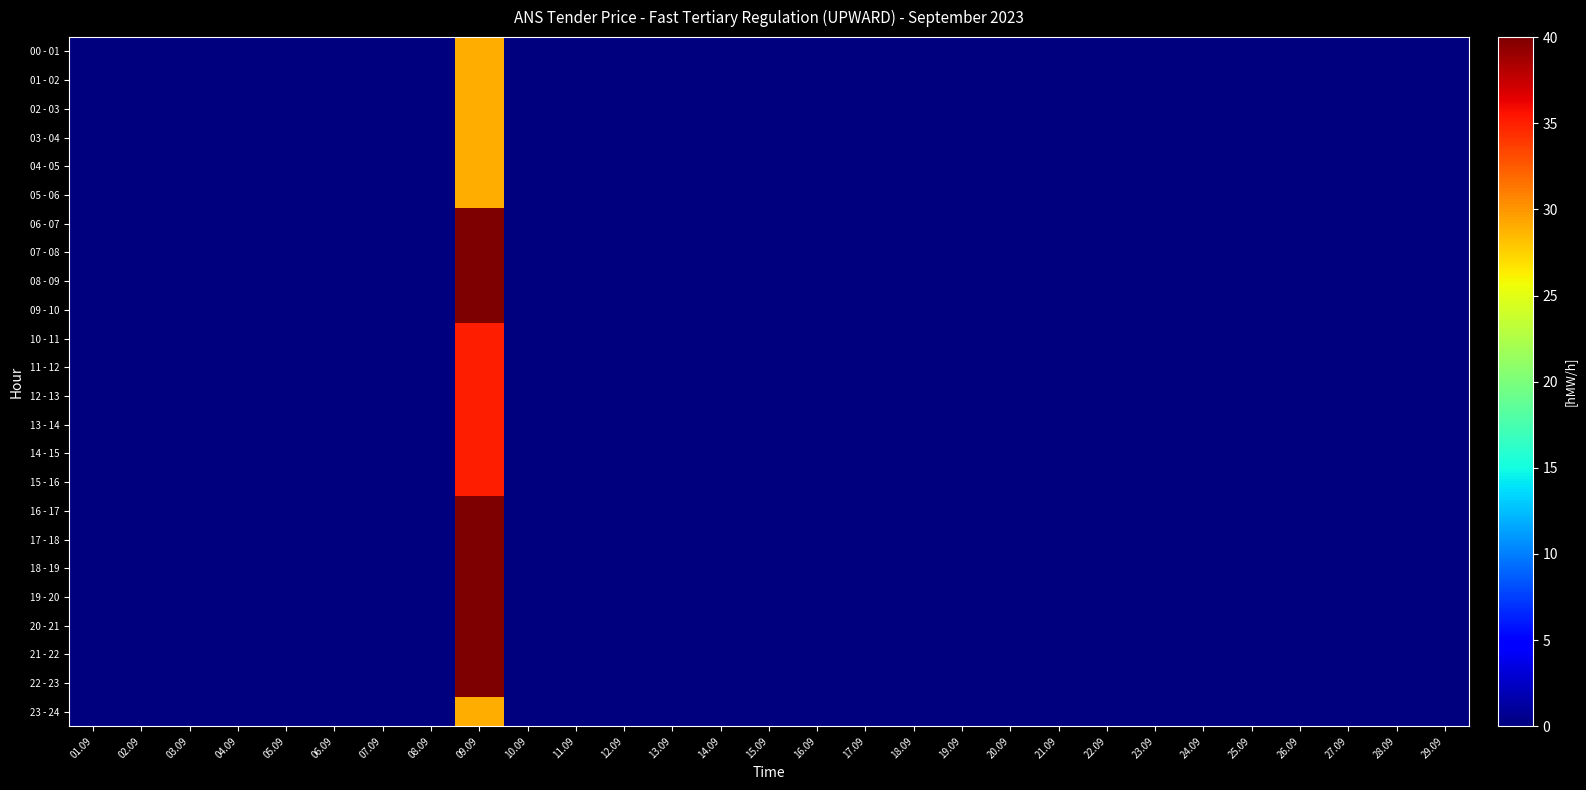

Reading right to left, what are all the values shown in this chart?

00 - 01: 29.09=0	28.09=0	27.09=0	26.09=0	25.09=0	24.09=0	23.09=0	22.09=0	21.09=0	20.09=0	19.09=0	18.09=0	17.09=0	16.09=0	15.09=0	14.09=0	13.09=0	12.09=0	11.09=0	10.09=0	09.09=29	08.09=0	07.09=0	06.09=0	05.09=0	04.09=0	03.09=0	02.09=0	01.09=0
01 - 02: 29.09=0	28.09=0	27.09=0	26.09=0	25.09=0	24.09=0	23.09=0	22.09=0	21.09=0	20.09=0	19.09=0	18.09=0	17.09=0	16.09=0	15.09=0	14.09=0	13.09=0	12.09=0	11.09=0	10.09=0	09.09=29	08.09=0	07.09=0	06.09=0	05.09=0	04.09=0	03.09=0	02.09=0	01.09=0
02 - 03: 29.09=0	28.09=0	27.09=0	26.09=0	25.09=0	24.09=0	23.09=0	22.09=0	21.09=0	20.09=0	19.09=0	18.09=0	17.09=0	16.09=0	15.09=0	14.09=0	13.09=0	12.09=0	11.09=0	10.09=0	09.09=29	08.09=0	07.09=0	06.09=0	05.09=0	04.09=0	03.09=0	02.09=0	01.09=0
03 - 04: 29.09=0	28.09=0	27.09=0	26.09=0	25.09=0	24.09=0	23.09=0	22.09=0	21.09=0	20.09=0	19.09=0	18.09=0	17.09=0	16.09=0	15.09=0	14.09=0	13.09=0	12.09=0	11.09=0	10.09=0	09.09=29	08.09=0	07.09=0	06.09=0	05.09=0	04.09=0	03.09=0	02.09=0	01.09=0
04 - 05: 29.09=0	28.09=0	27.09=0	26.09=0	25.09=0	24.09=0	23.09=0	22.09=0	21.09=0	20.09=0	19.09=0	18.09=0	17.09=0	16.09=0	15.09=0	14.09=0	13.09=0	12.09=0	11.09=0	10.09=0	09.09=29	08.09=0	07.09=0	06.09=0	05.09=0	04.09=0	03.09=0	02.09=0	01.09=0
05 - 06: 29.09=0	28.09=0	27.09=0	26.09=0	25.09=0	24.09=0	23.09=0	22.09=0	21.09=0	20.09=0	19.09=0	18.09=0	17.09=0	16.09=0	15.09=0	14.09=0	13.09=0	12.09=0	11.09=0	10.09=0	09.09=29	08.09=0	07.09=0	06.09=0	05.09=0	04.09=0	03.09=0	02.09=0	01.09=0
06 - 07: 29.09=0	28.09=0	27.09=0	26.09=0	25.09=0	24.09=0	23.09=0	22.09=0	21.09=0	20.09=0	19.09=0	18.09=0	17.09=0	16.09=0	15.09=0	14.09=0	13.09=0	12.09=0	11.09=0	10.09=0	09.09=40	08.09=0	07.09=0	06.09=0	05.09=0	04.09=0	03.09=0	02.09=0	01.09=0
07 - 08: 29.09=0	28.09=0	27.09=0	26.09=0	25.09=0	24.09=0	23.09=0	22.09=0	21.09=0	20.09=0	19.09=0	18.09=0	17.09=0	16.09=0	15.09=0	14.09=0	13.09=0	12.09=0	11.09=0	10.09=0	09.09=40	08.09=0	07.09=0	06.09=0	05.09=0	04.09=0	03.09=0	02.09=0	01.09=0
08 - 09: 29.09=0	28.09=0	27.09=0	26.09=0	25.09=0	24.09=0	23.09=0	22.09=0	21.09=0	20.09=0	19.09=0	18.09=0	17.09=0	16.09=0	15.09=0	14.09=0	13.09=0	12.09=0	11.09=0	10.09=0	09.09=40	08.09=0	07.09=0	06.09=0	05.09=0	04.09=0	03.09=0	02.09=0	01.09=0
09 - 10: 29.09=0	28.09=0	27.09=0	26.09=0	25.09=0	24.09=0	23.09=0	22.09=0	21.09=0	20.09=0	19.09=0	18.09=0	17.09=0	16.09=0	15.09=0	14.09=0	13.09=0	12.09=0	11.09=0	10.09=0	09.09=40	08.09=0	07.09=0	06.09=0	05.09=0	04.09=0	03.09=0	02.09=0	01.09=0
10 - 11: 29.09=0	28.09=0	27.09=0	26.09=0	25.09=0	24.09=0	23.09=0	22.09=0	21.09=0	20.09=0	19.09=0	18.09=0	17.09=0	16.09=0	15.09=0	14.09=0	13.09=0	12.09=0	11.09=0	10.09=0	09.09=35	08.09=0	07.09=0	06.09=0	05.09=0	04.09=0	03.09=0	02.09=0	01.09=0
11 - 12: 29.09=0	28.09=0	27.09=0	26.09=0	25.09=0	24.09=0	23.09=0	22.09=0	21.09=0	20.09=0	19.09=0	18.09=0	17.09=0	16.09=0	15.09=0	14.09=0	13.09=0	12.09=0	11.09=0	10.09=0	09.09=35	08.09=0	07.09=0	06.09=0	05.09=0	04.09=0	03.09=0	02.09=0	01.09=0
12 - 13: 29.09=0	28.09=0	27.09=0	26.09=0	25.09=0	24.09=0	23.09=0	22.09=0	21.09=0	20.09=0	19.09=0	18.09=0	17.09=0	16.09=0	15.09=0	14.09=0	13.09=0	12.09=0	11.09=0	10.09=0	09.09=35	08.09=0	07.09=0	06.09=0	05.09=0	04.09=0	03.09=0	02.09=0	01.09=0
13 - 14: 29.09=0	28.09=0	27.09=0	26.09=0	25.09=0	24.09=0	23.09=0	22.09=0	21.09=0	20.09=0	19.09=0	18.09=0	17.09=0	16.09=0	15.09=0	14.09=0	13.09=0	12.09=0	11.09=0	10.09=0	09.09=35	08.09=0	07.09=0	06.09=0	05.09=0	04.09=0	03.09=0	02.09=0	01.09=0
14 - 15: 29.09=0	28.09=0	27.09=0	26.09=0	25.09=0	24.09=0	23.09=0	22.09=0	21.09=0	20.09=0	19.09=0	18.09=0	17.09=0	16.09=0	15.09=0	14.09=0	13.09=0	12.09=0	11.09=0	10.09=0	09.09=35	08.09=0	07.09=0	06.09=0	05.09=0	04.09=0	03.09=0	02.09=0	01.09=0
15 - 16: 29.09=0	28.09=0	27.09=0	26.09=0	25.09=0	24.09=0	23.09=0	22.09=0	21.09=0	20.09=0	19.09=0	18.09=0	17.09=0	16.09=0	15.09=0	14.09=0	13.09=0	12.09=0	11.09=0	10.09=0	09.09=35	08.09=0	07.09=0	06.09=0	05.09=0	04.09=0	03.09=0	02.09=0	01.09=0
16 - 17: 29.09=0	28.09=0	27.09=0	26.09=0	25.09=0	24.09=0	23.09=0	22.09=0	21.09=0	20.09=0	19.09=0	18.09=0	17.09=0	16.09=0	15.09=0	14.09=0	13.09=0	12.09=0	11.09=0	10.09=0	09.09=40	08.09=0	07.09=0	06.09=0	05.09=0	04.09=0	03.09=0	02.09=0	01.09=0
17 - 18: 29.09=0	28.09=0	27.09=0	26.09=0	25.09=0	24.09=0	23.09=0	22.09=0	21.09=0	20.09=0	19.09=0	18.09=0	17.09=0	16.09=0	15.09=0	14.09=0	13.09=0	12.09=0	11.09=0	10.09=0	09.09=40	08.09=0	07.09=0	06.09=0	05.09=0	04.09=0	03.09=0	02.09=0	01.09=0
18 - 19: 29.09=0	28.09=0	27.09=0	26.09=0	25.09=0	24.09=0	23.09=0	22.09=0	21.09=0	20.09=0	19.09=0	18.09=0	17.09=0	16.09=0	15.09=0	14.09=0	13.09=0	12.09=0	11.09=0	10.09=0	09.09=40	08.09=0	07.09=0	06.09=0	05.09=0	04.09=0	03.09=0	02.09=0	01.09=0
19 - 20: 29.09=0	28.09=0	27.09=0	26.09=0	25.09=0	24.09=0	23.09=0	22.09=0	21.09=0	20.09=0	19.09=0	18.09=0	17.09=0	16.09=0	15.09=0	14.09=0	13.09=0	12.09=0	11.09=0	10.09=0	09.09=40	08.09=0	07.09=0	06.09=0	05.09=0	04.09=0	03.09=0	02.09=0	01.09=0
20 - 21: 29.09=0	28.09=0	27.09=0	26.09=0	25.09=0	24.09=0	23.09=0	22.09=0	21.09=0	20.09=0	19.09=0	18.09=0	17.09=0	16.09=0	15.09=0	14.09=0	13.09=0	12.09=0	11.09=0	10.09=0	09.09=40	08.09=0	07.09=0	06.09=0	05.09=0	04.09=0	03.09=0	02.09=0	01.09=0
21 - 22: 29.09=0	28.09=0	27.09=0	26.09=0	25.09=0	24.09=0	23.09=0	22.09=0	21.09=0	20.09=0	19.09=0	18.09=0	17.09=0	16.09=0	15.09=0	14.09=0	13.09=0	12.09=0	11.09=0	10.09=0	09.09=40	08.09=0	07.09=0	06.09=0	05.09=0	04.09=0	03.09=0	02.09=0	01.09=0
22 - 23: 29.09=0	28.09=0	27.09=0	26.09=0	25.09=0	24.09=0	23.09=0	22.09=0	21.09=0	20.09=0	19.09=0	18.09=0	17.09=0	16.09=0	15.09=0	14.09=0	13.09=0	12.09=0	11.09=0	10.09=0	09.09=40	08.09=0	07.09=0	06.09=0	05.09=0	04.09=0	03.09=0	02.09=0	01.09=0
23 - 24: 29.09=0	28.09=0	27.09=0	26.09=0	25.09=0	24.09=0	23.09=0	22.09=0	21.09=0	20.09=0	19.09=0	18.09=0	17.09=0	16.09=0	15.09=0	14.09=0	13.09=0	12.09=0	11.09=0	10.09=0	09.09=29	08.09=0	07.09=0	06.09=0	05.09=0	04.09=0	03.09=0	02.09=0	01.09=0